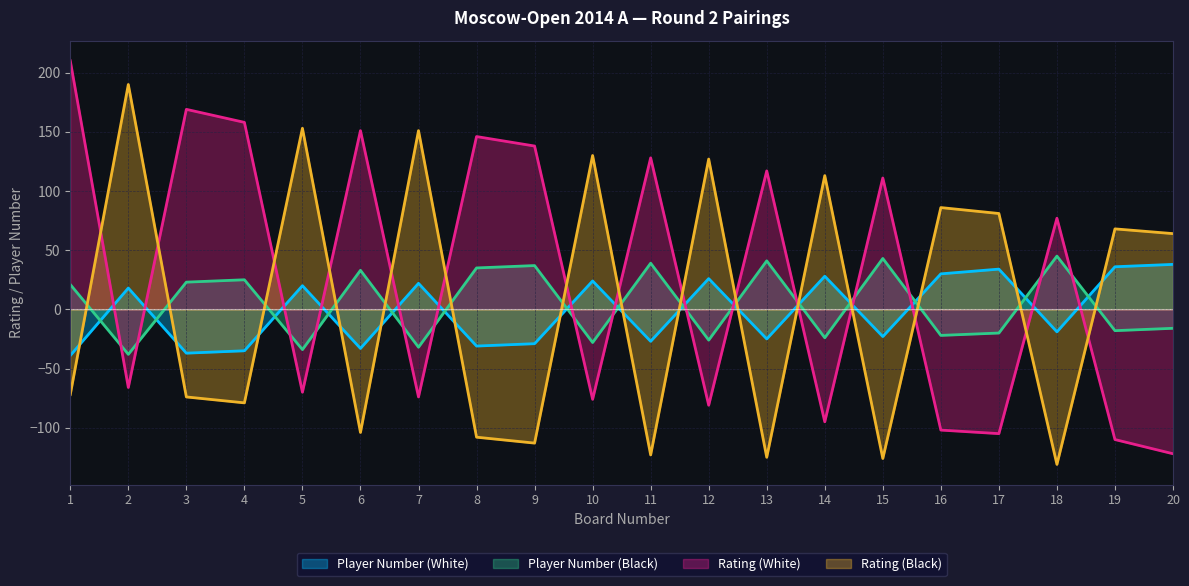

In Rating (Black), how many points are lower than both neighbors (excluding endpoints)?

7